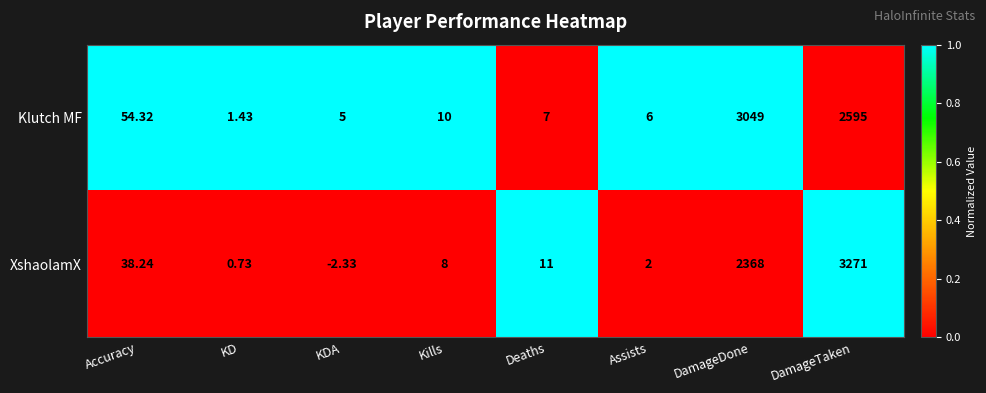

At which label does Klutch MF first exceed 10?

Accuracy